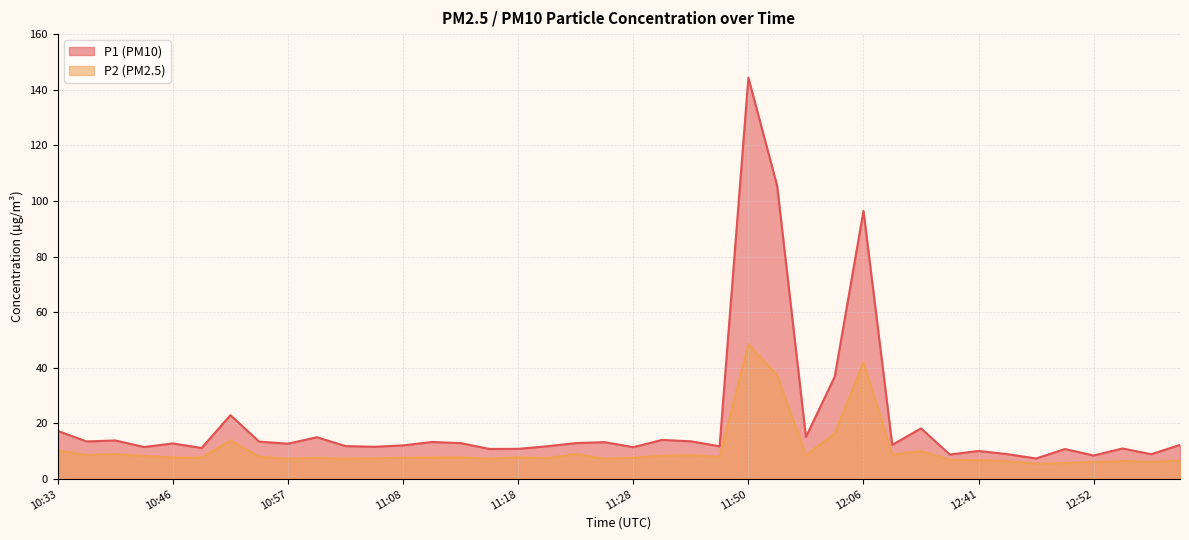

What are all the series names shown in the legend?

P1 (PM10), P2 (PM2.5)